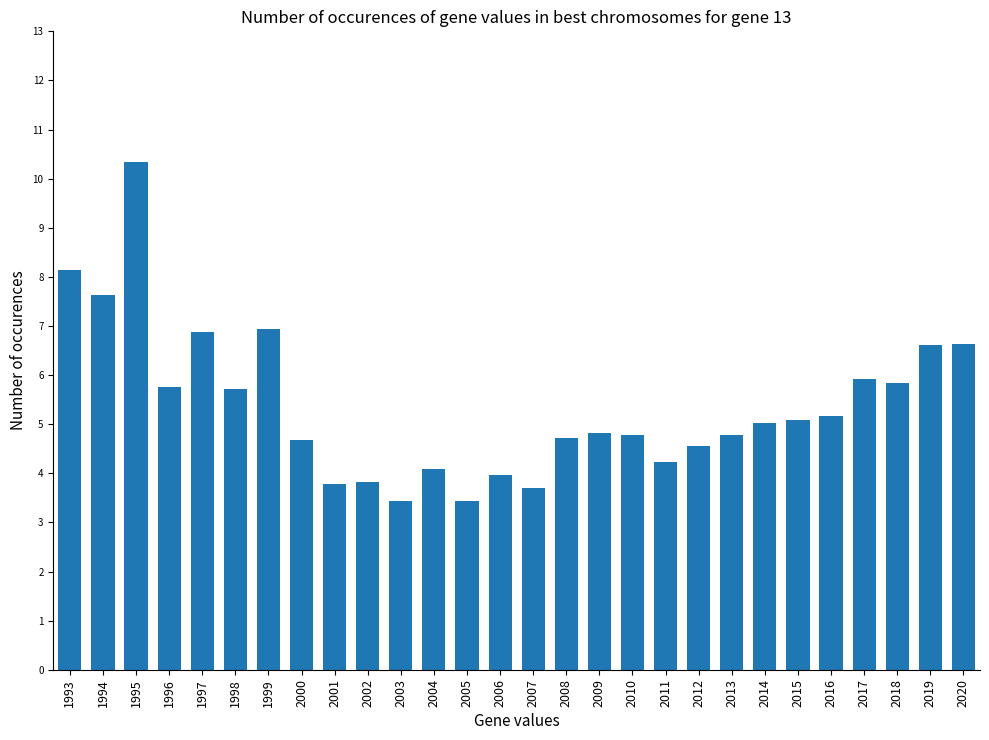

At which label does the data first exceed 5?

1993